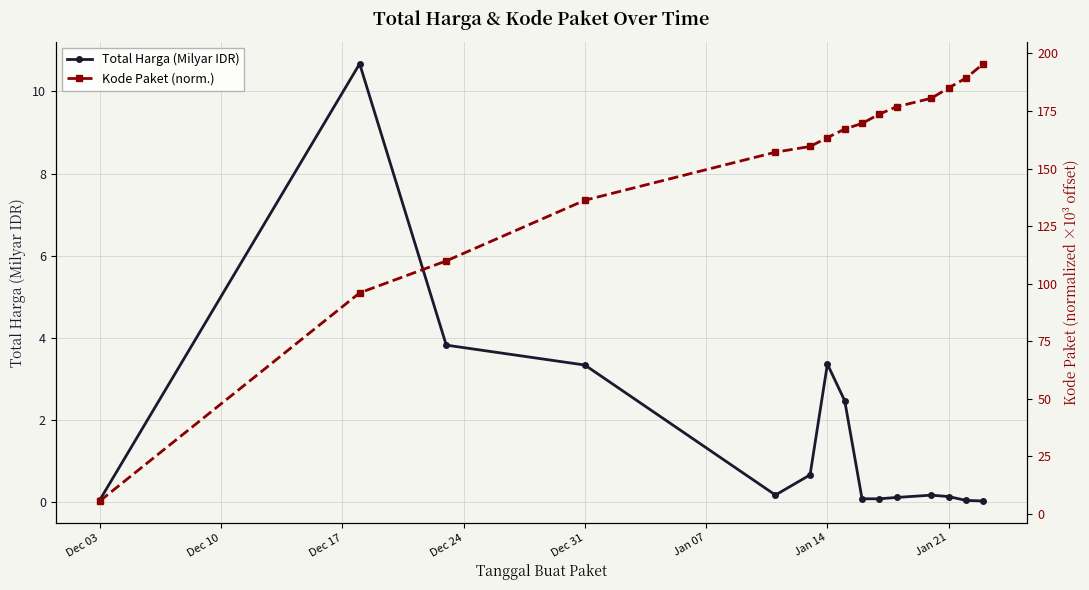

True or false: Total Harga (Milyar IDR) has more than 2 interior local peaks.

True